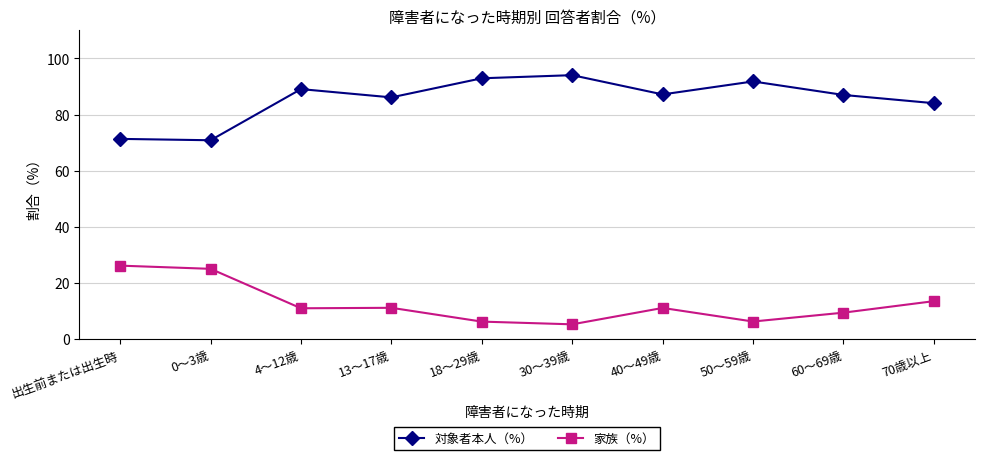

Which category has the lowest value in the 家族（%） series?

30～39歳